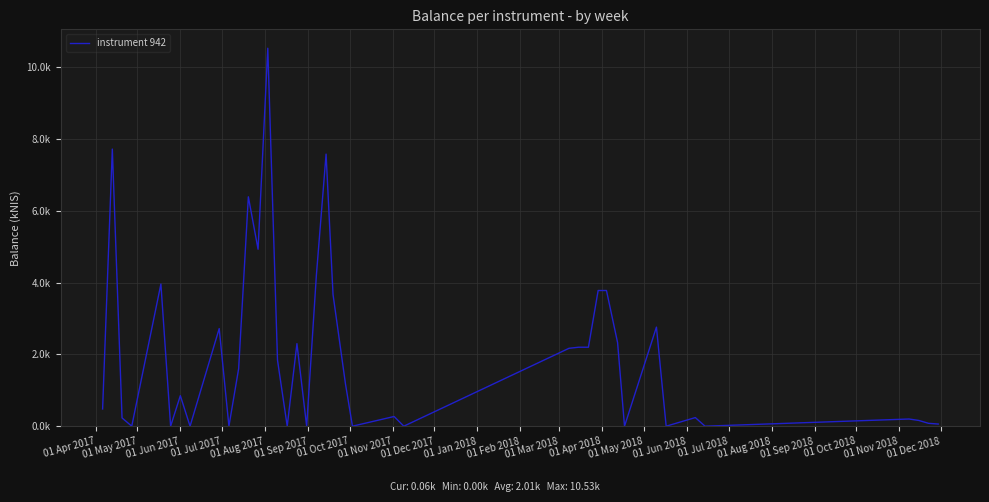

Is this an area chart (filled region under the line)?

No